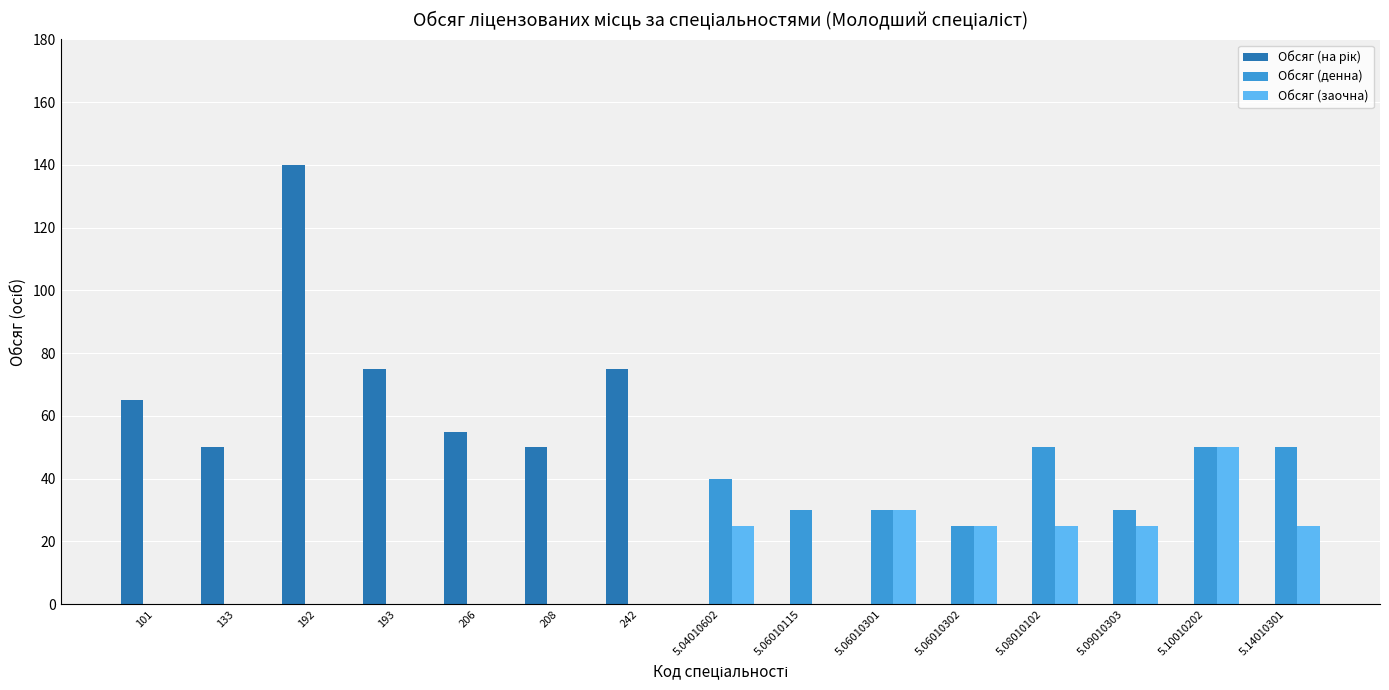

What is the total value across all series at 5.10010202?

100